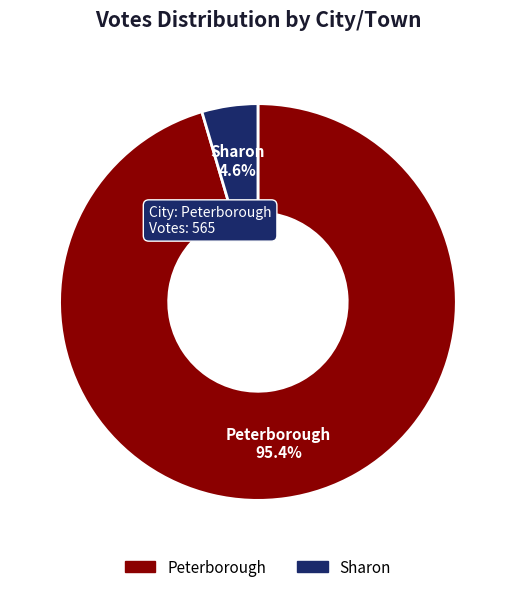

To the nearest percent, what portion does Sharon represent?

5%